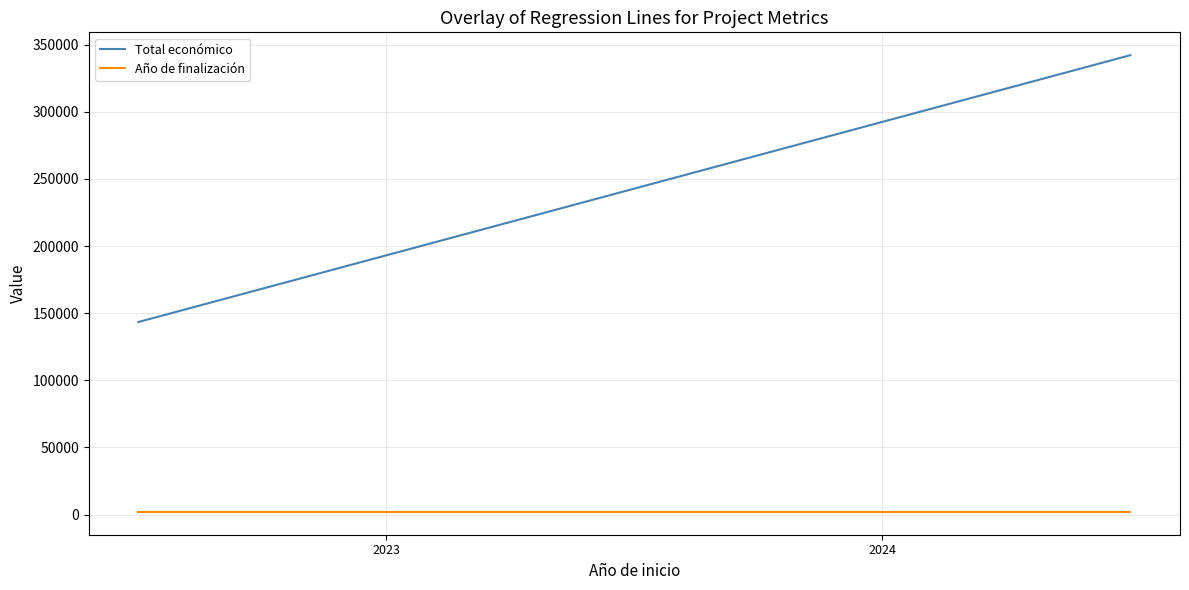

What is the greatest value displayed?

342183.3